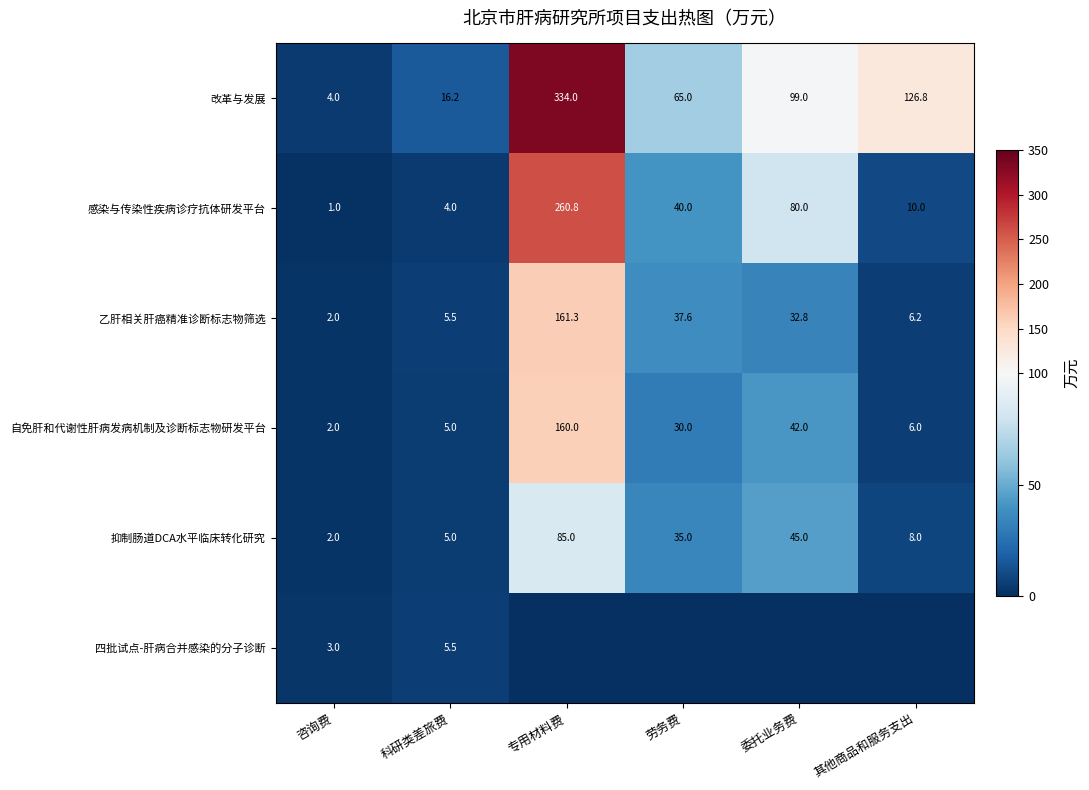

What is the sum of all 抑制肠道DCA水平临床转化研究 values?

180.0